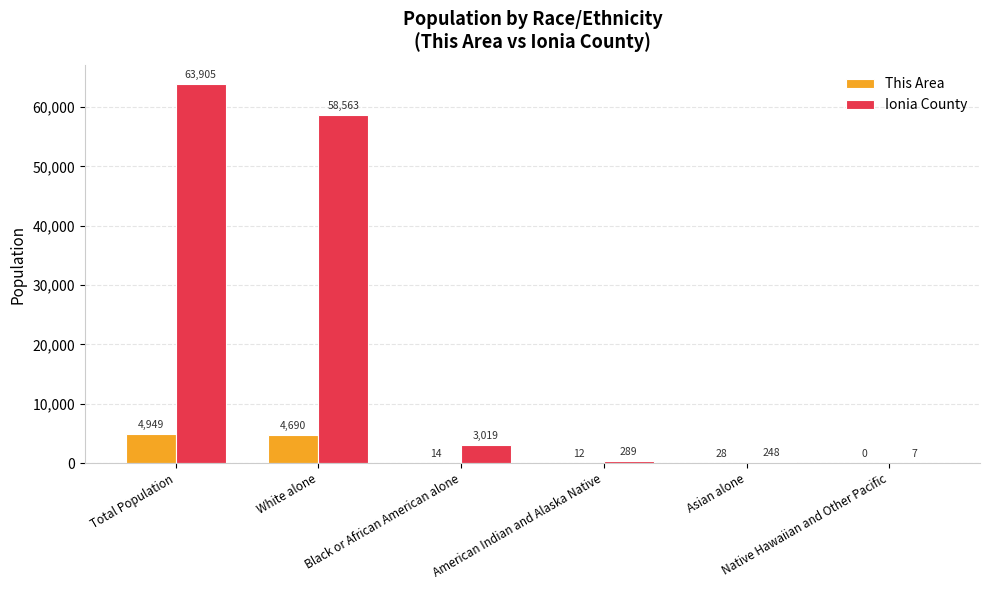

Reading right to left, transcribe all the data shown in this chart.

This Area: 0	28	12	14	4690	4949
Ionia County: 7	248	289	3019	58563	63905